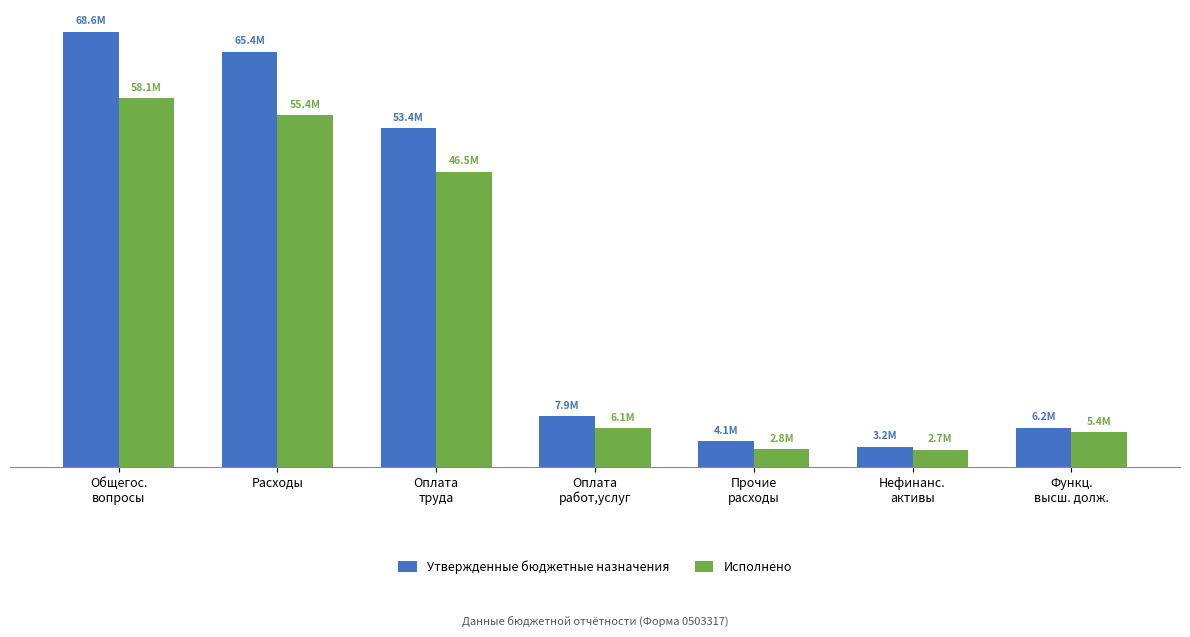

What position from the left is Оплата
работ,услуг?

4